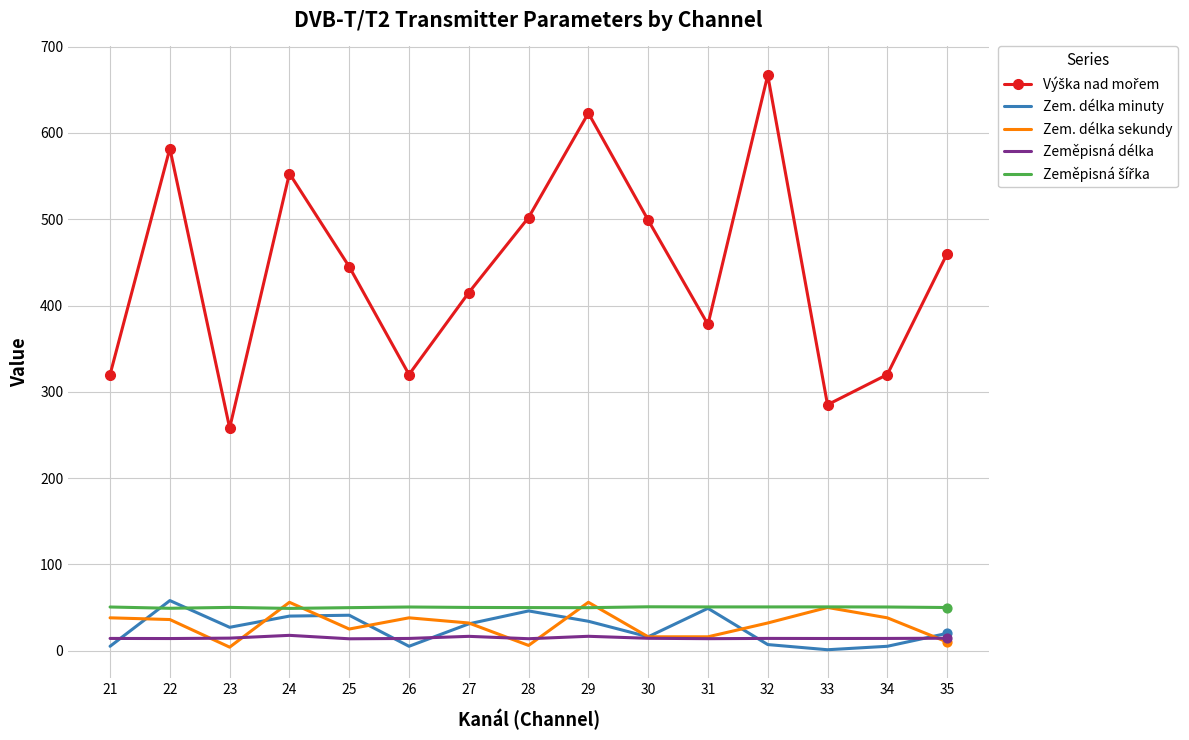

What is the maximum value shown in the chart?

667.0